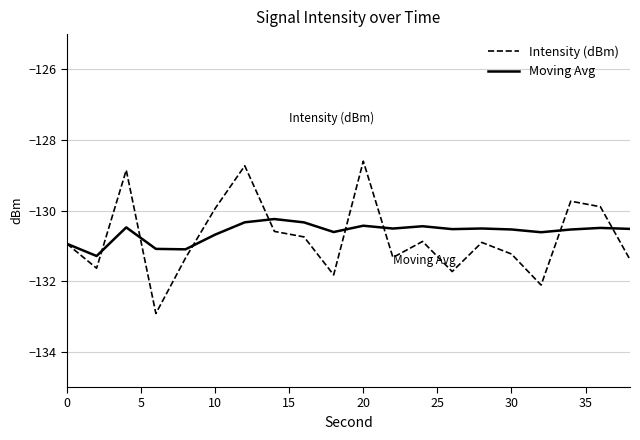

Which series has the largest range (max minus min)?

Intensity (dBm)